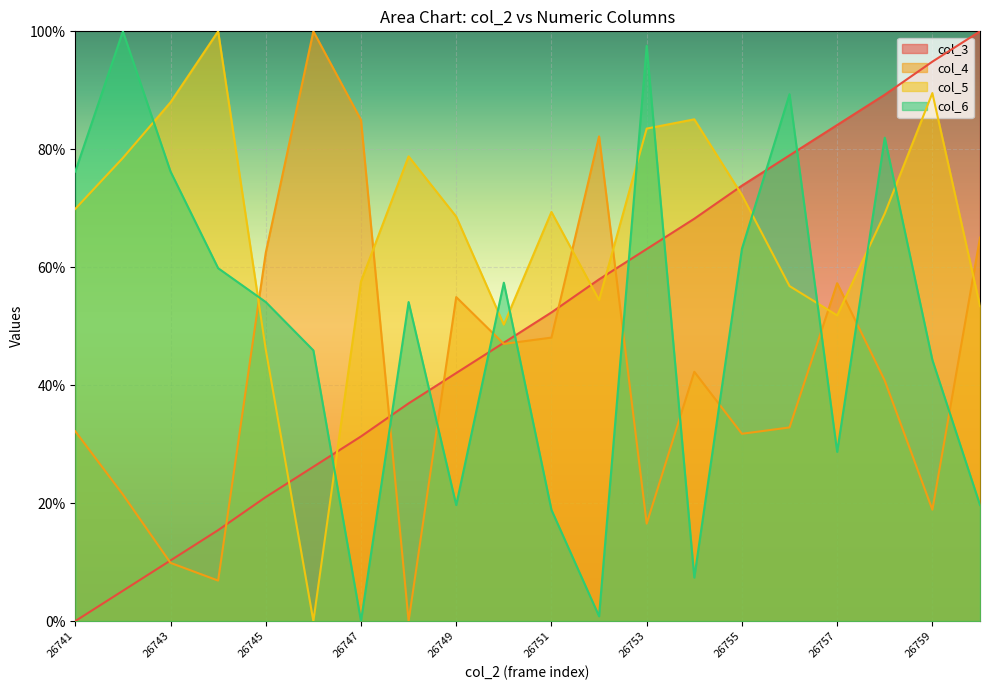

Reading left to right, transcribe all the data shown in this chart.

col_3: 0.0	5.1	10.3	15.4	21.0	26.2	31.3	36.9	42.1	47.2	52.3	57.9	63.1	68.2	73.8	79.0	84.1	89.3	94.9	100.0
col_4: 32.2	21.5	9.9	6.9	62.4	100.0	85.0	0.0	54.9	47.0	48.1	82.2	16.5	42.3	31.8	32.8	57.3	40.8	18.9	65.0
col_5: 69.9	78.5	88.0	100.0	46.1	0.0	57.6	78.8	68.6	50.3	69.4	54.5	83.5	85.1	72.3	56.8	51.8	69.1	89.5	53.4
col_6: 76.2	100.0	76.2	59.8	54.1	45.9	0.0	54.1	19.7	57.4	18.9	0.8	97.5	7.4	63.1	89.3	28.7	82.0	44.3	19.7